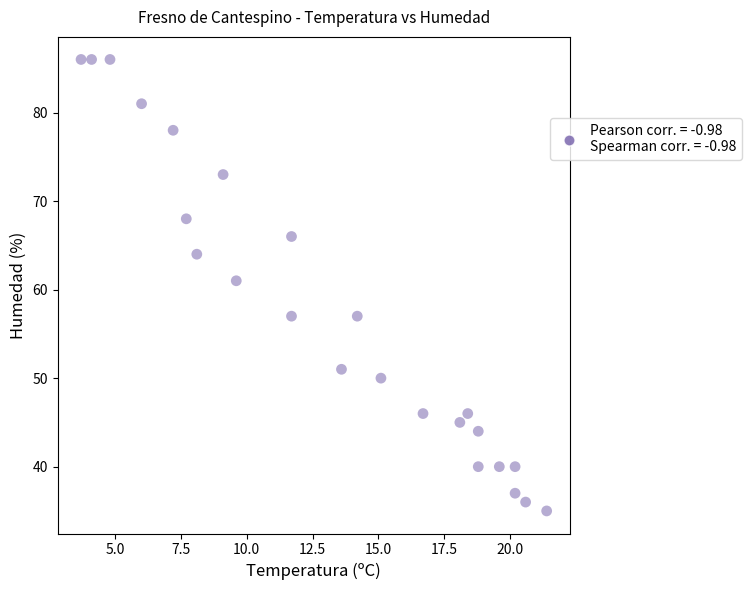

What Y value in the scatter plot is closest to 60?

61